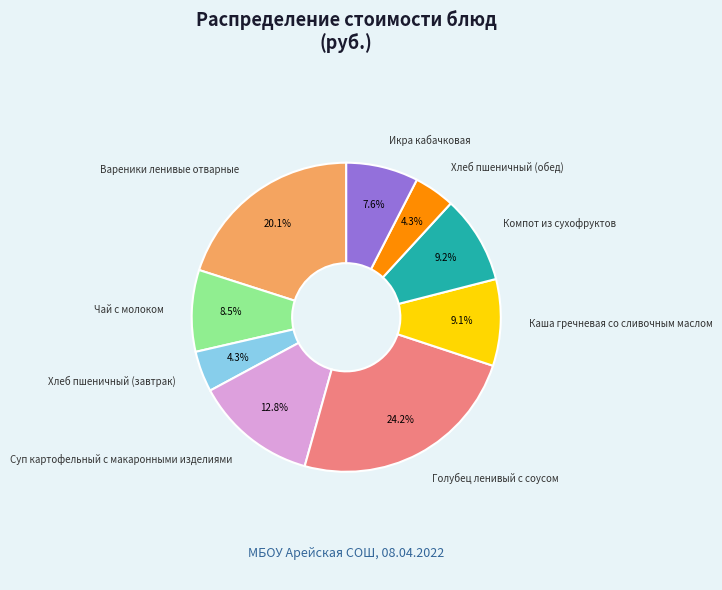

How many slices are in this pie chart?

9